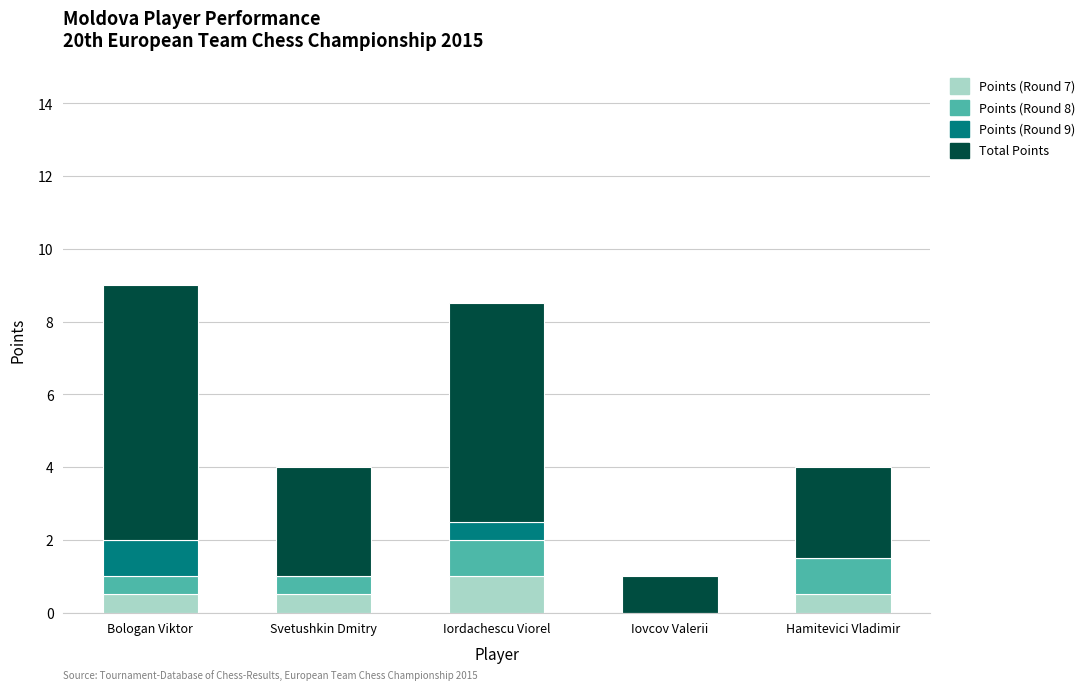

The value of Points (Round 7) at Bologan Viktor is 0.5. True or false?

True